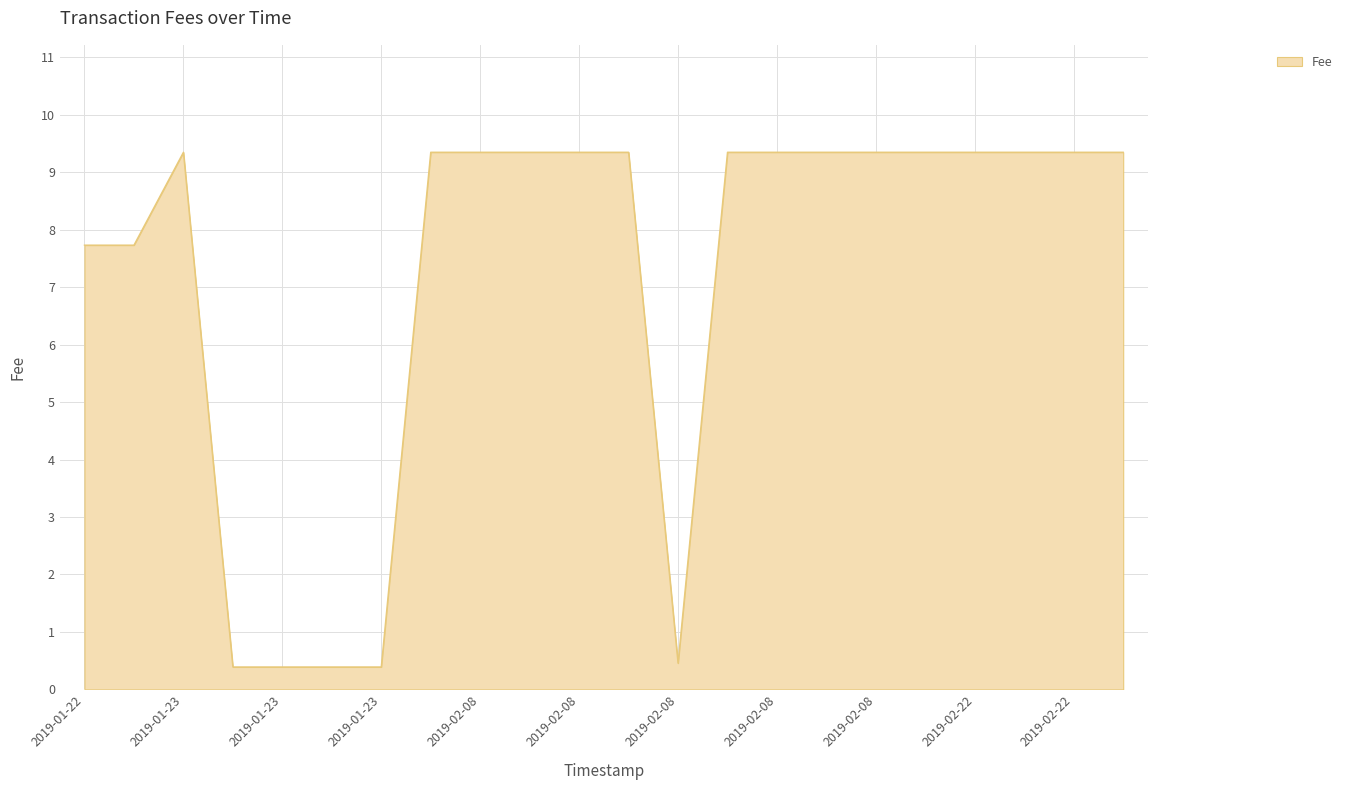

Does the chart display data point markers on the line(s)?

No